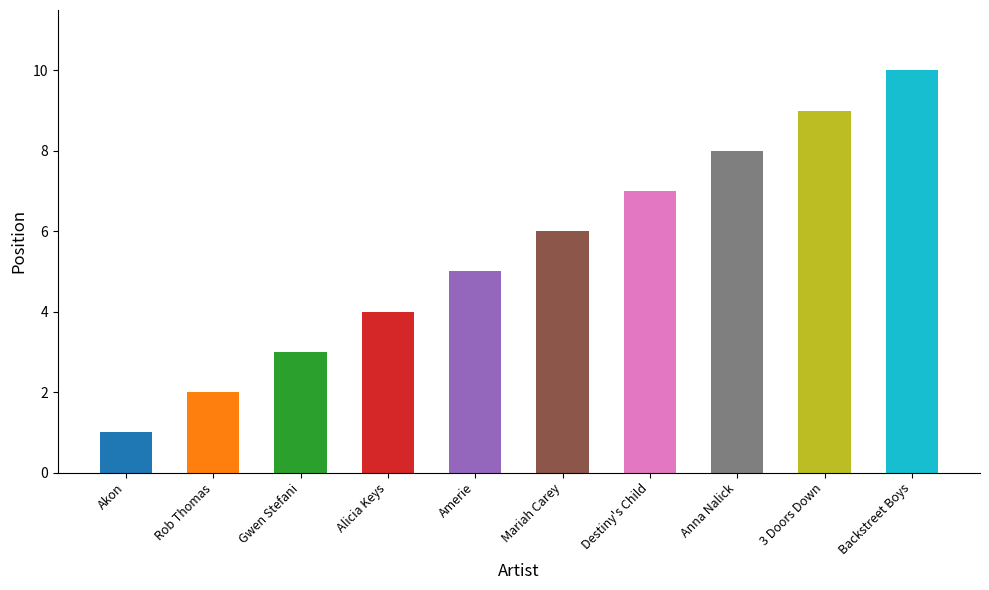

The chart shows a value of 1 at Akon. True or false?

True